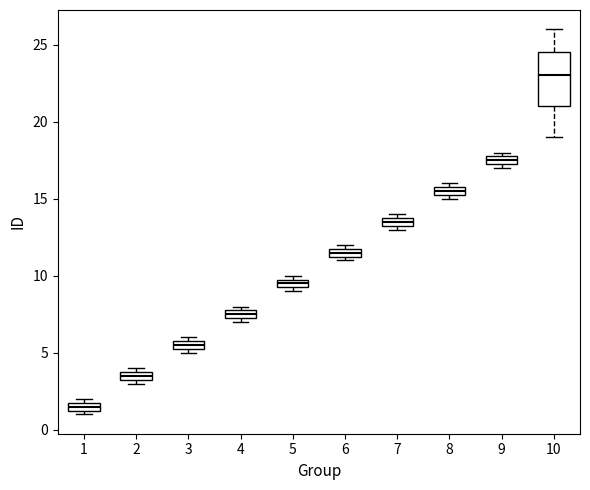

Which box is the tallest, from its lower edge to its upper edge?

10